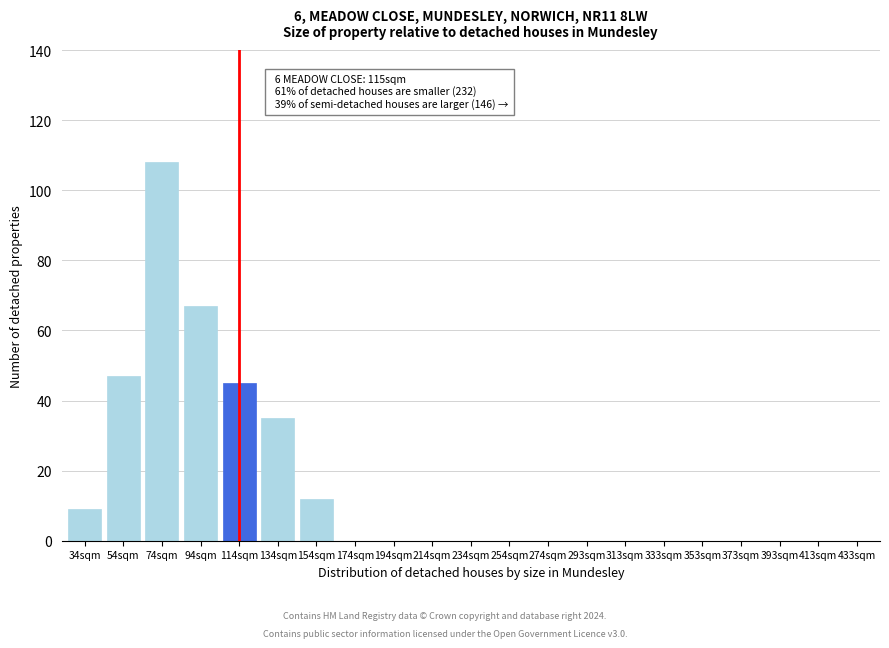

Reading left to right, what are all the values shown in this chart?

34sqm=9	54sqm=47	74sqm=108	94sqm=67	114sqm=45	134sqm=35	154sqm=12	174sqm=0	194sqm=0	214sqm=0	234sqm=0	254sqm=0	274sqm=0	293sqm=0	313sqm=0	333sqm=0	353sqm=0	373sqm=0	393sqm=0	413sqm=0	433sqm=0